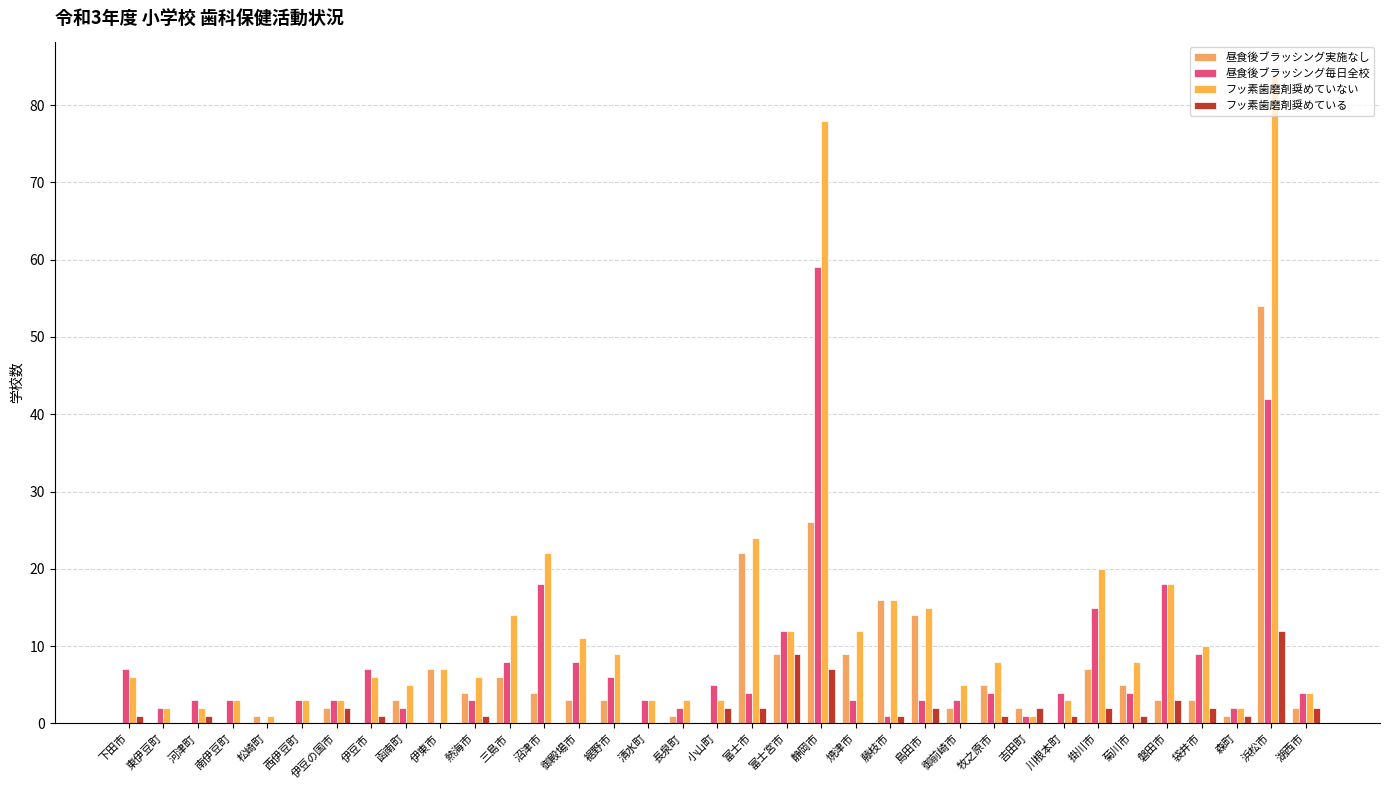

What is the difference between the second highest and minimum values in the フッ素歯磨剤奨めている series?

9